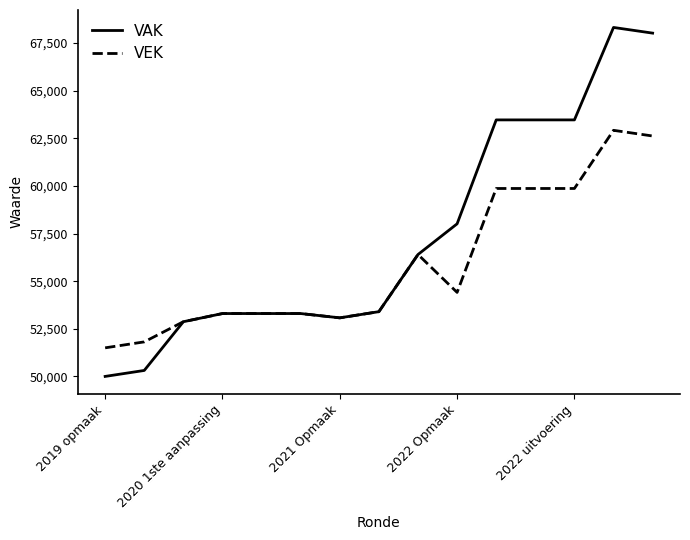

What is the smallest value displayed?

50002